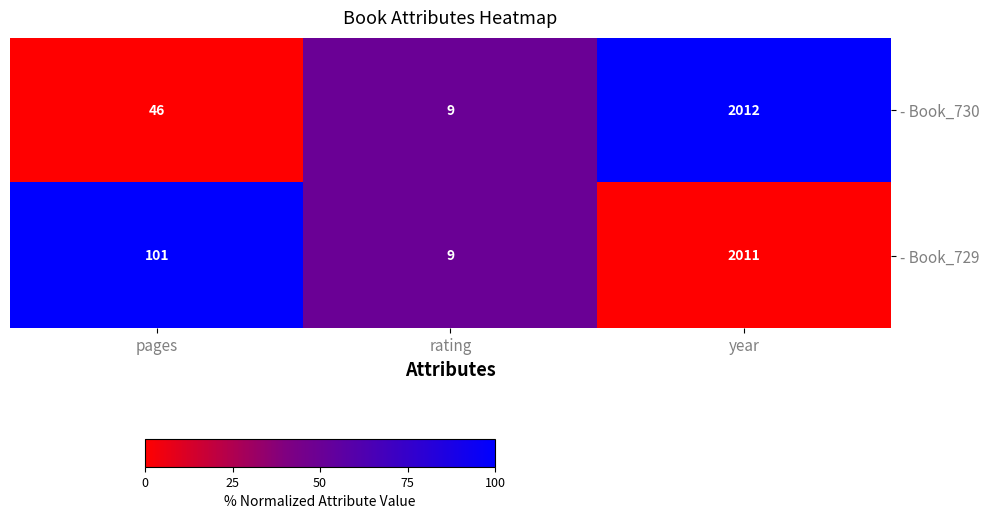

How many categories are shown in the chart?

3